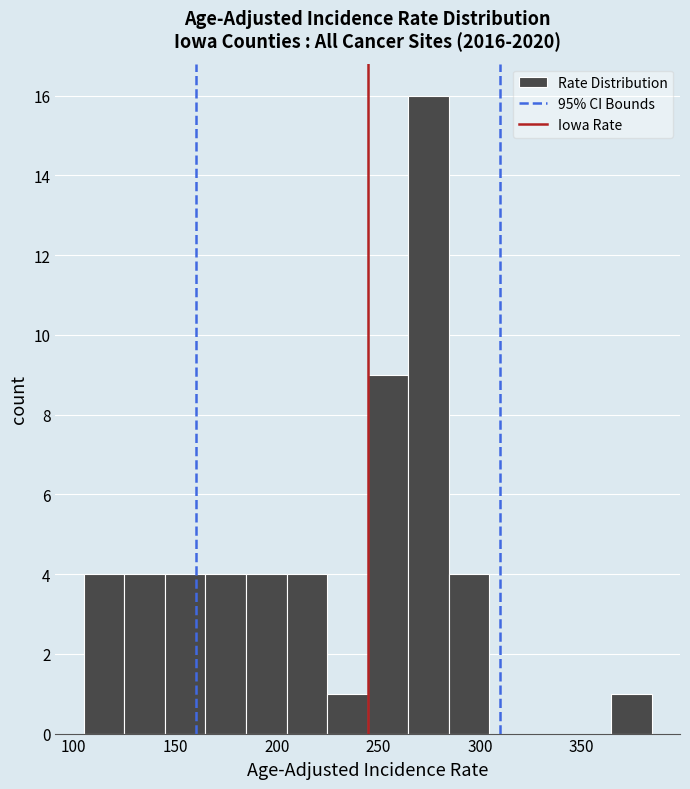

Around what value on the x-axis is the tallest bar? Give the approximate position of its centre, as read against the axis.

275